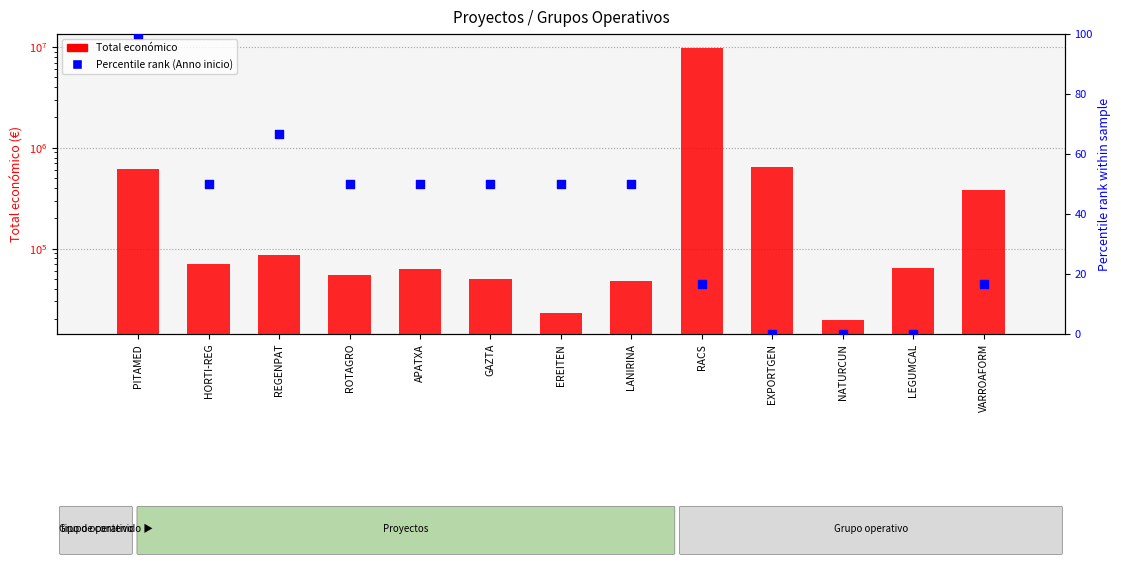

At how many categories does at least one series exceed 8785940?

1